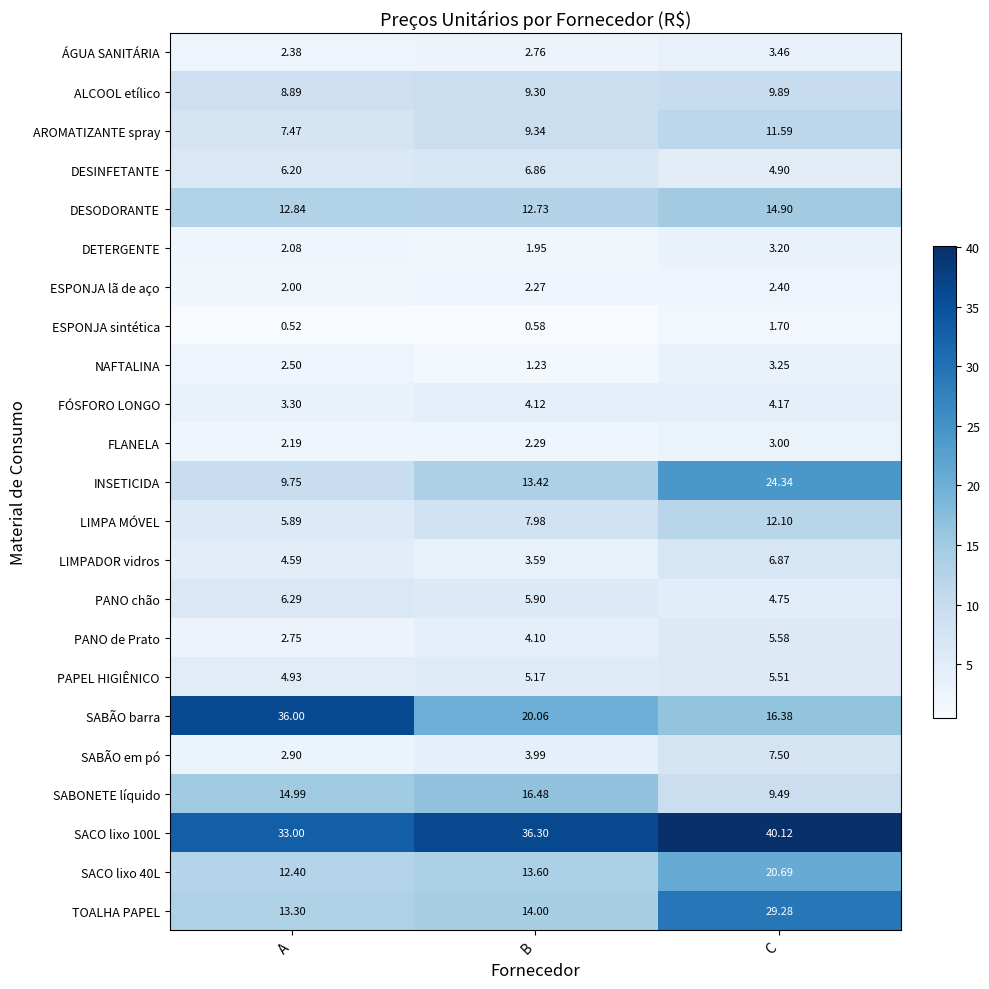

Rank the categories by ESPONJA lã de aço value from highest to lowest.

C, B, A